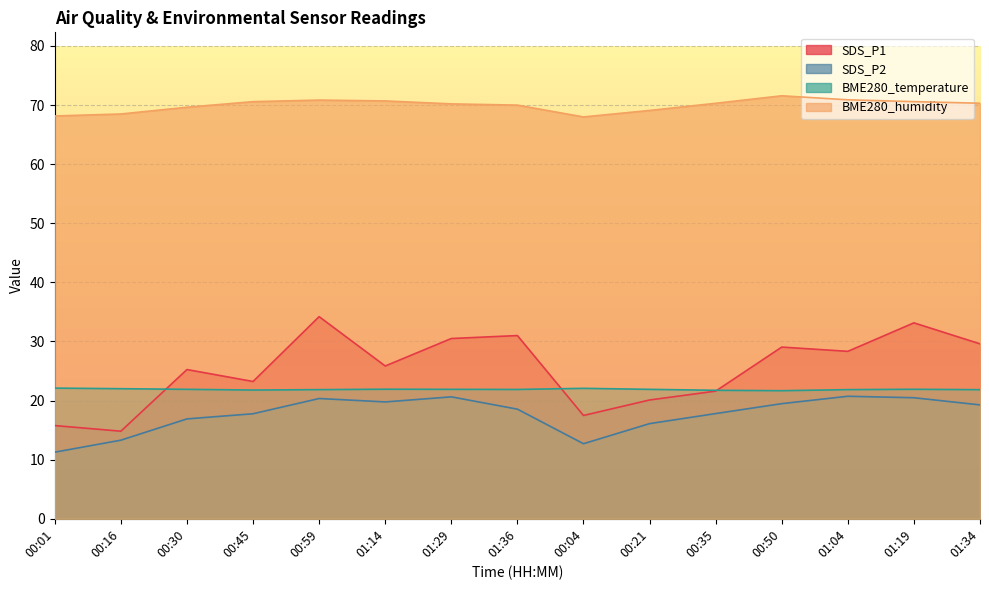

Is it true that BME280_temperature equals 36.3 at 01:14?

False